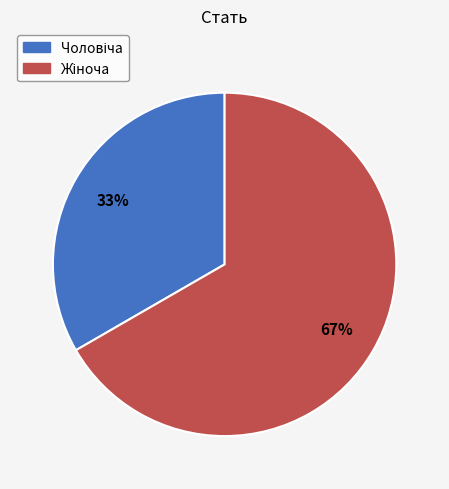

How many segments does this pie chart have?

2